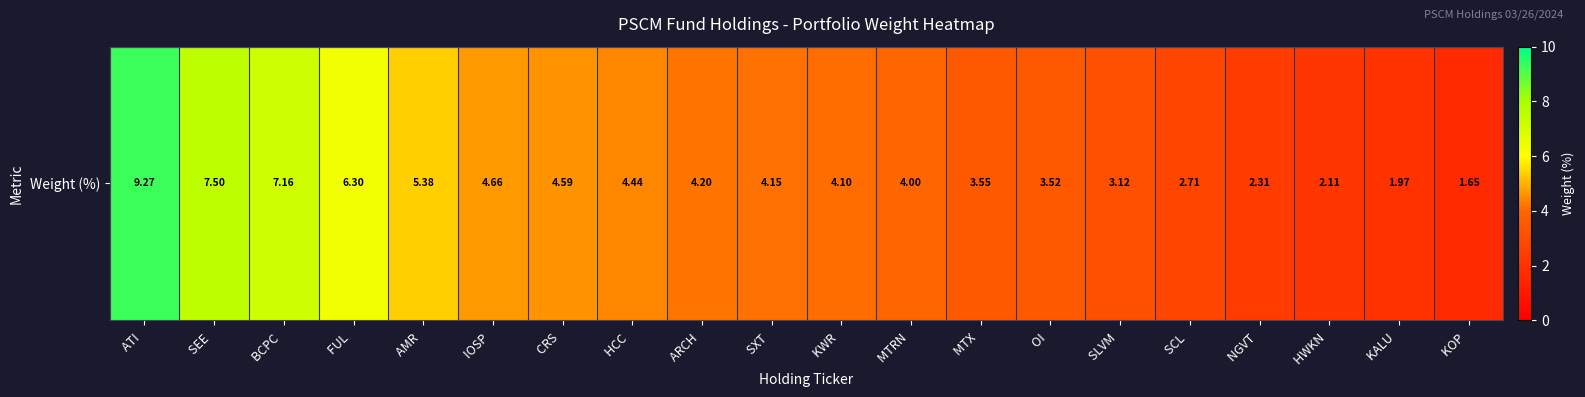

Read the value at MTX .

3.5